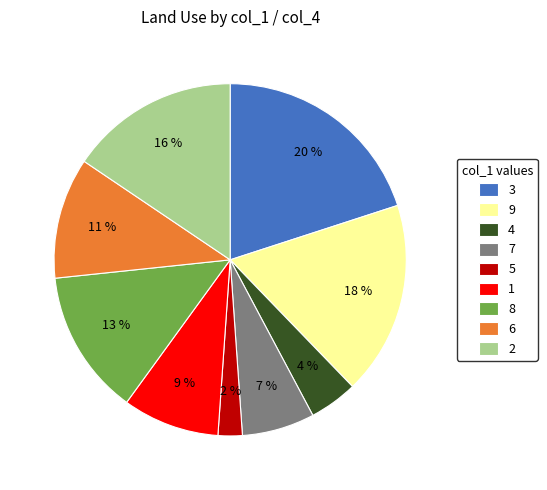

To the nearest percent, what is the average slice percentage?

11%